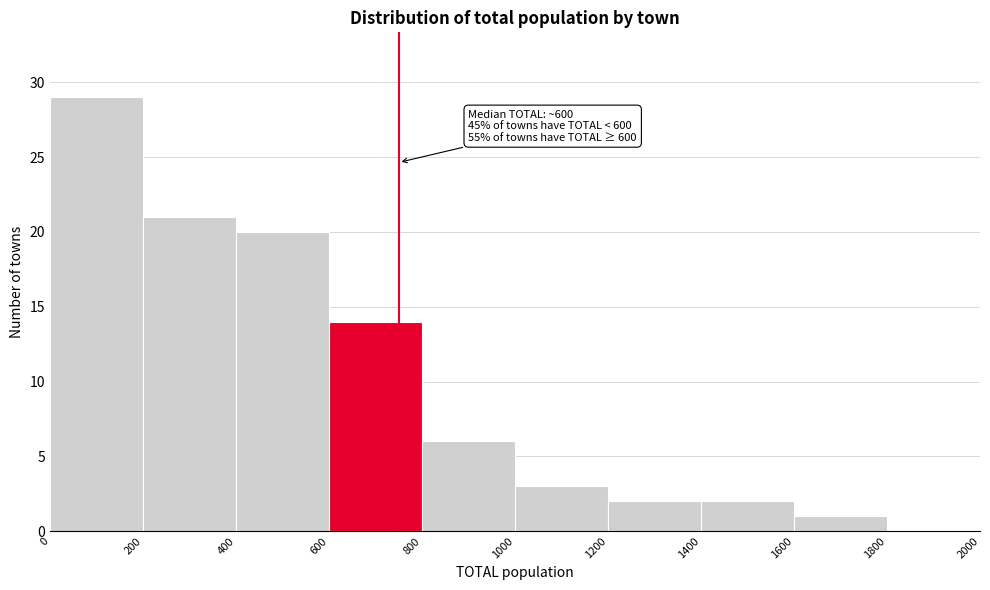

Which range on the x-axis has the tallest bar?

0 to 200